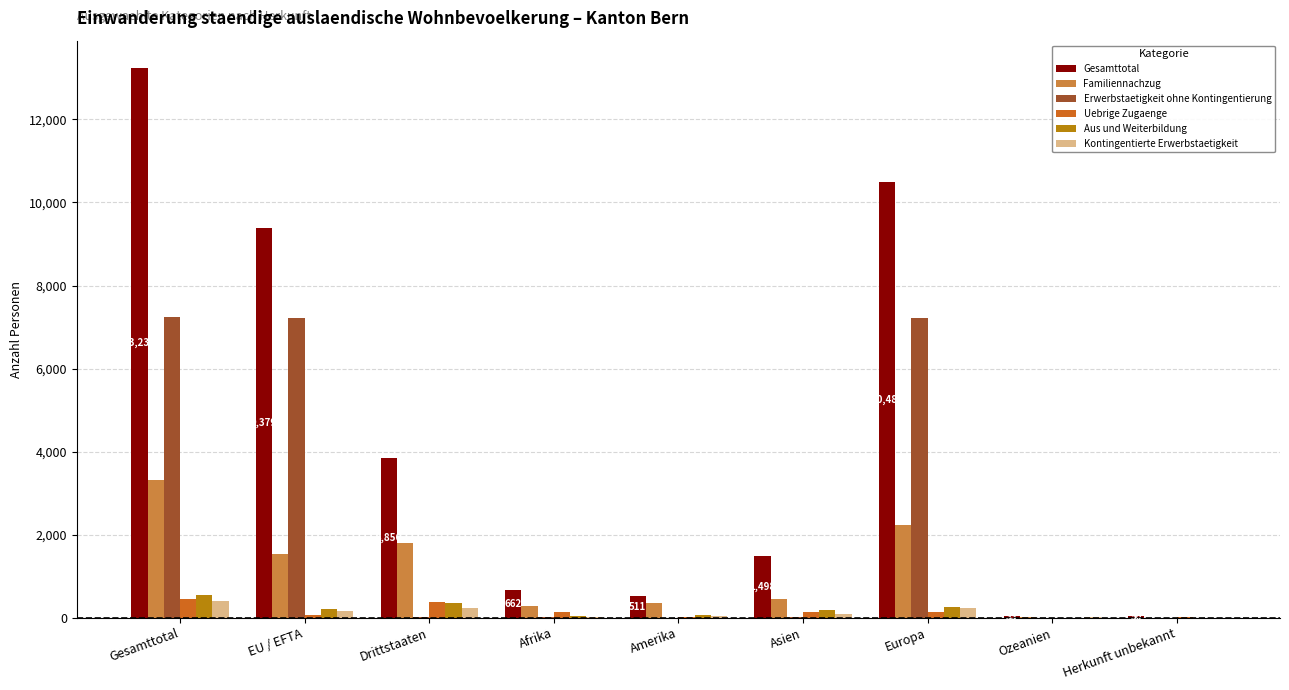

What is the highest value of the Erwerbstaetigkeit ohne Kontingentierung series?

7240